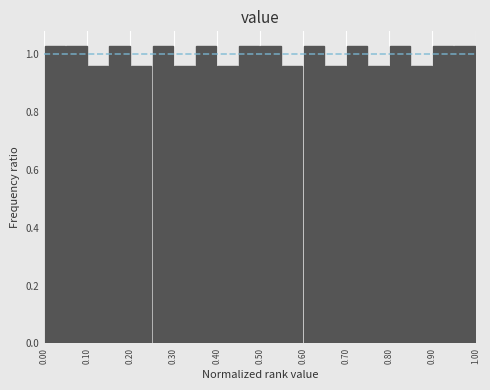

Reading left to right, list every bar in this chart as the range it spans on the x-axis followed by its height. The values are not printed on the chart, so give them approximately, as read against the axis.

0.00 to 0.05: 1.02
0.05 to 0.10: 1.02
0.10 to 0.15: 0.96
0.15 to 0.20: 1.02
0.20 to 0.25: 0.96
0.25 to 0.30: 1.02
0.30 to 0.35: 0.96
0.35 to 0.40: 1.02
0.40 to 0.45: 0.96
0.45 to 0.50: 1.02
0.50 to 0.55: 1.02
0.55 to 0.60: 0.96
0.60 to 0.65: 1.02
0.65 to 0.70: 0.96
0.70 to 0.75: 1.02
0.75 to 0.80: 0.96
0.80 to 0.85: 1.02
0.85 to 0.90: 0.96
0.90 to 0.95: 1.02
0.95 to 1.00: 1.02